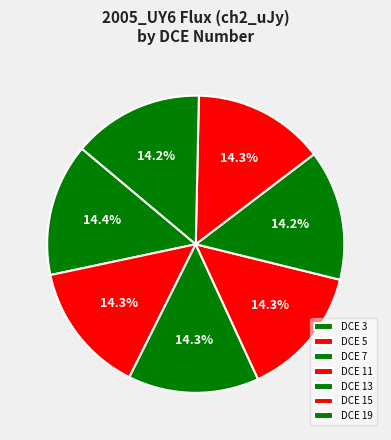

What is the ratio of the value at DCE 13 to the value at DCE 7?

1.0